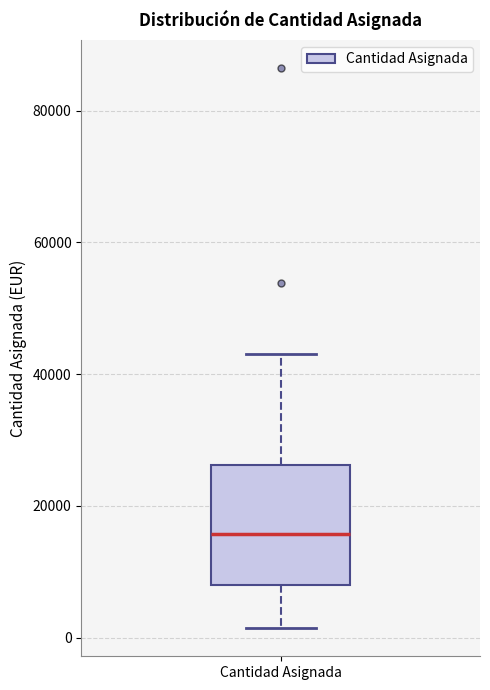

Transcribe this box plot: give where the median line is, the range the box spans, and where the two whiskers end, as read against the y-axis. The values are not printed on the chart, so give them approximately, as read against the axis.

median 16000, box 8000 to 26000, whiskers 2000 to 42000